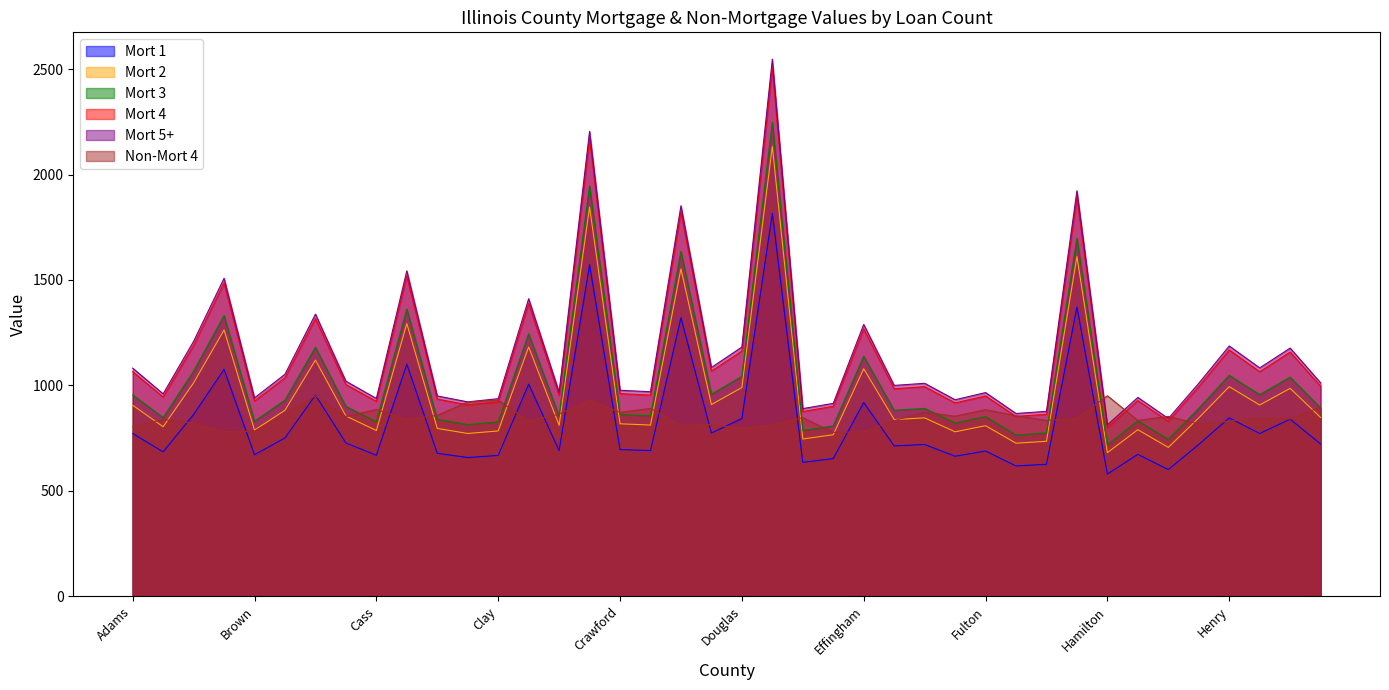

Is the value of Mort 3 at DuPage greater than the value of Mort 2 at Christian?

Yes